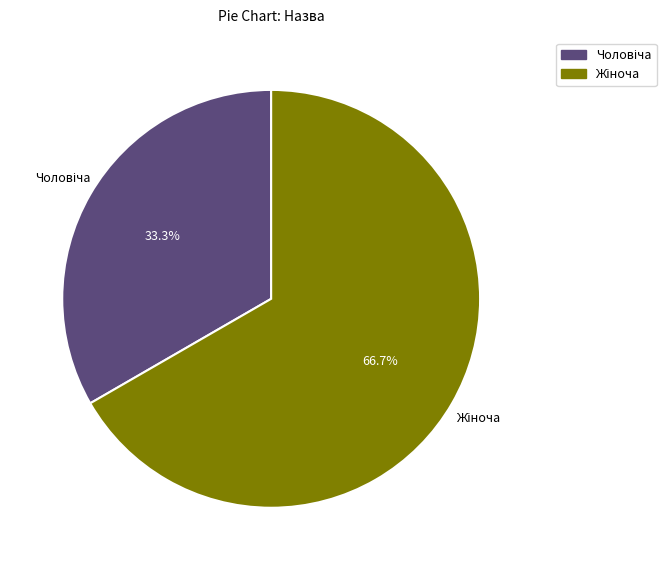

Is there any slice that represents more than half of the pie?

Yes